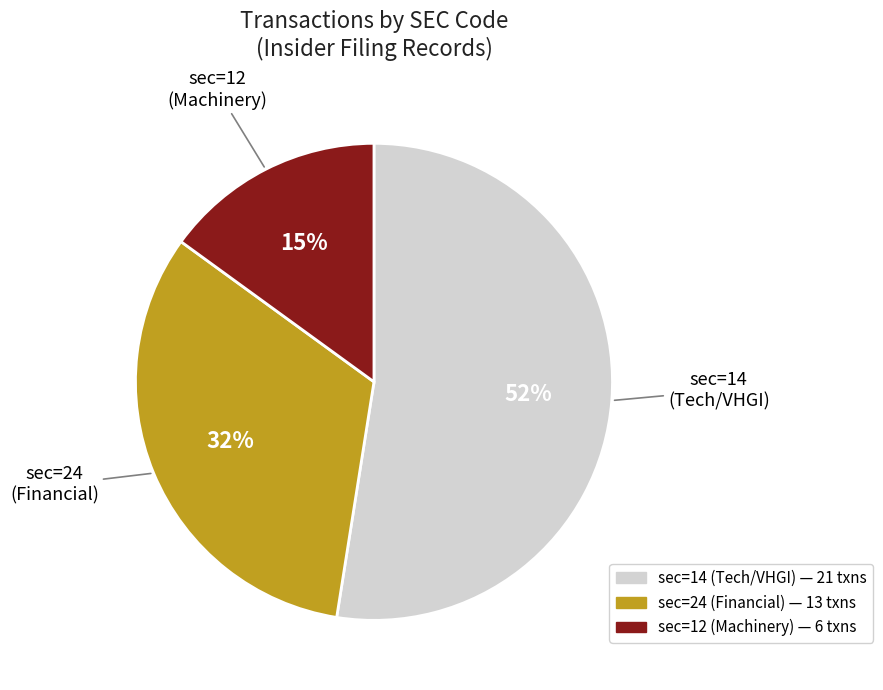

How many slices are in this pie chart?

3